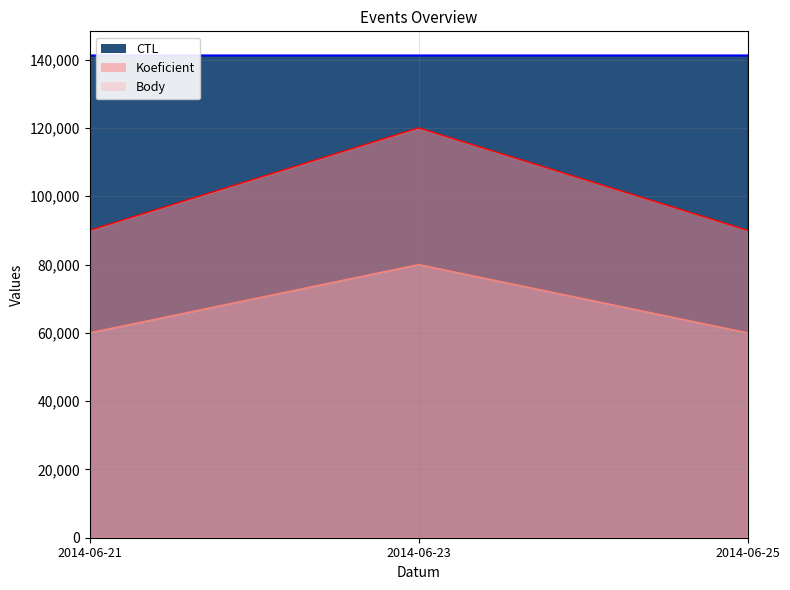

Between 2014-06-25 and 2014-06-23, which is larger?

2014-06-25